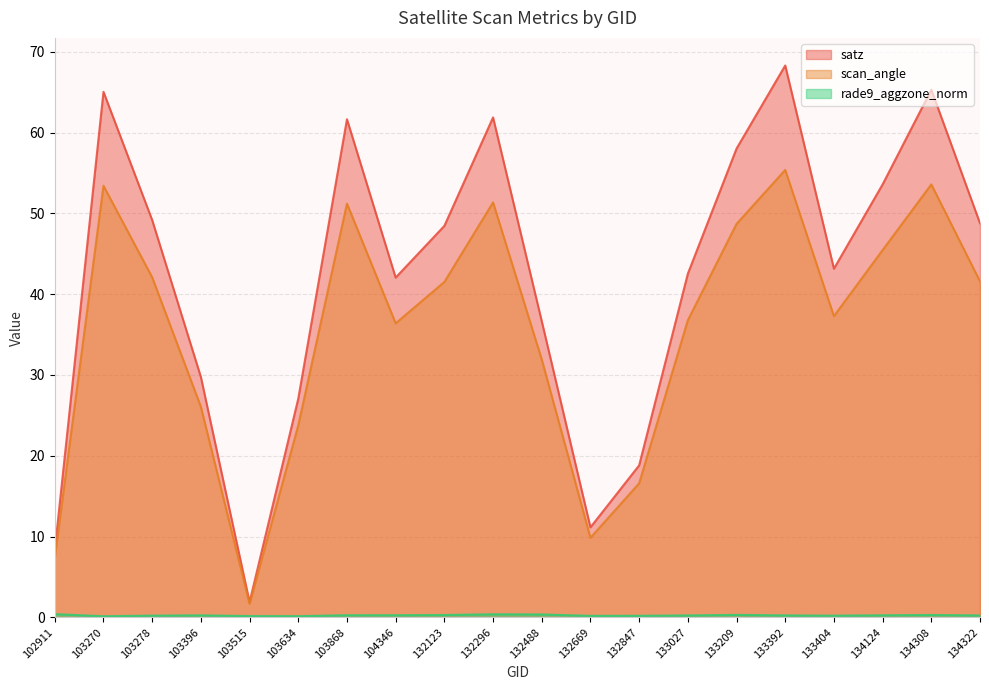

At which label is scan_angle closest to 28?

103396